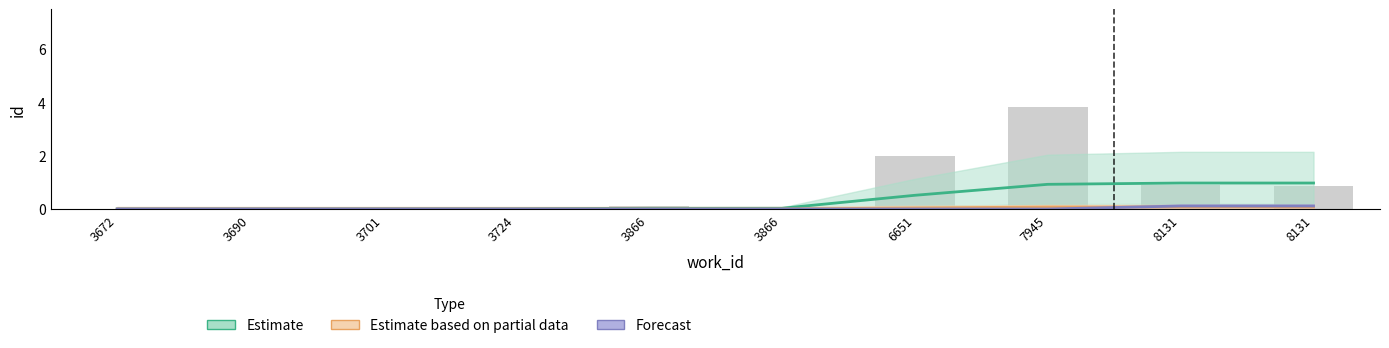

How many positive values does the Estimate based on partial data series have?

4